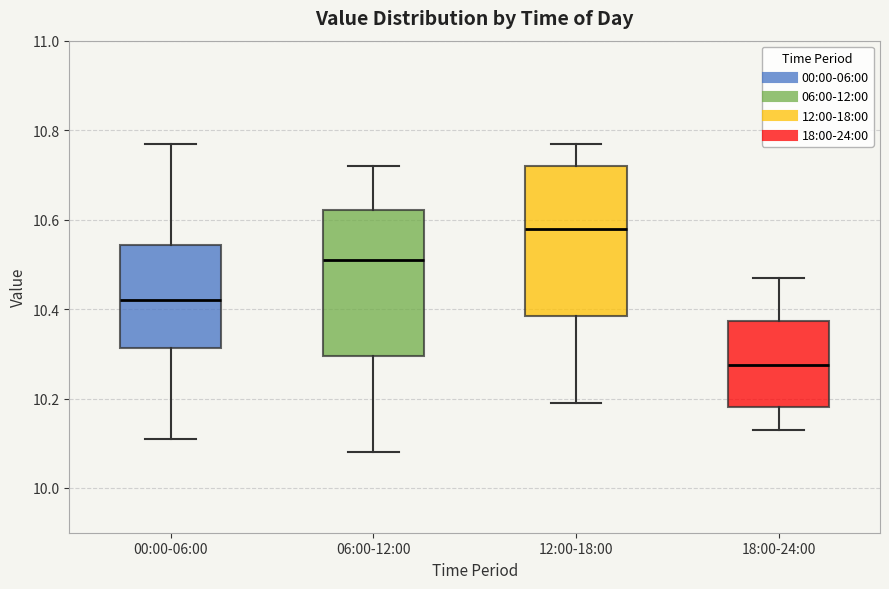

Which box has the lowest median line?

18:00-24:00